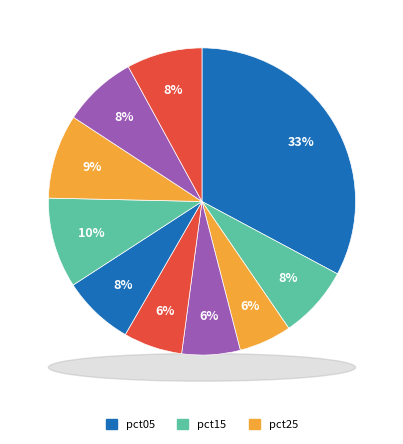

Is it true that pct35 is 1% of the pie?

False